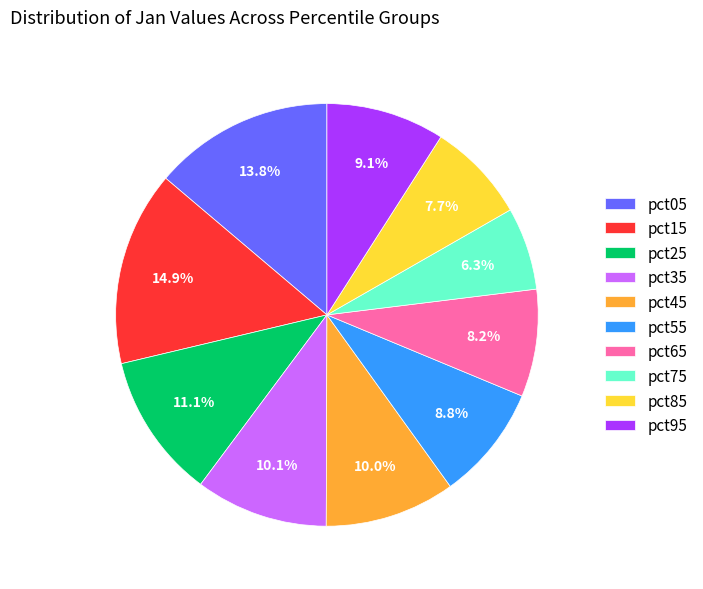

Count the number of slices in the pie.

10